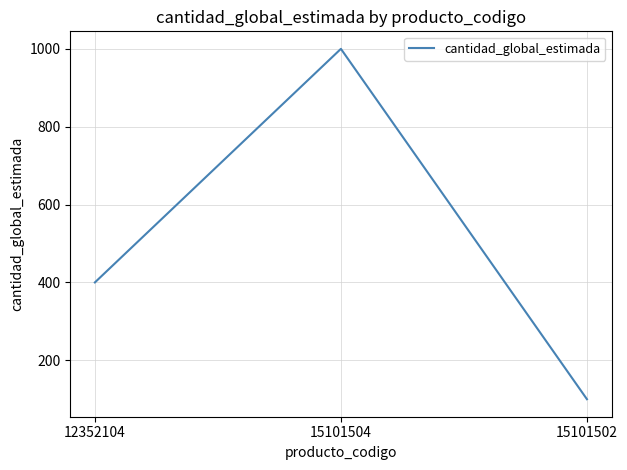

At which label is the value closest to 550?

12352104